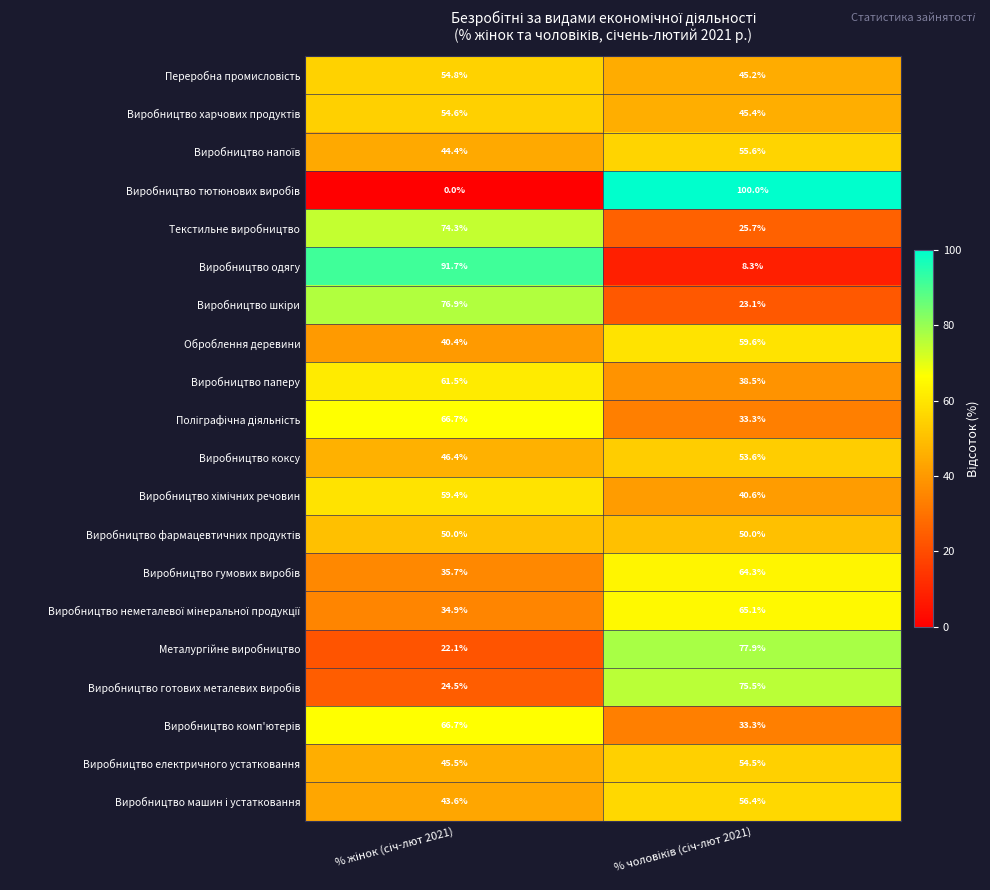

What is the difference between the maximum and minimum values in the Текстильне виробництво series?

48.6